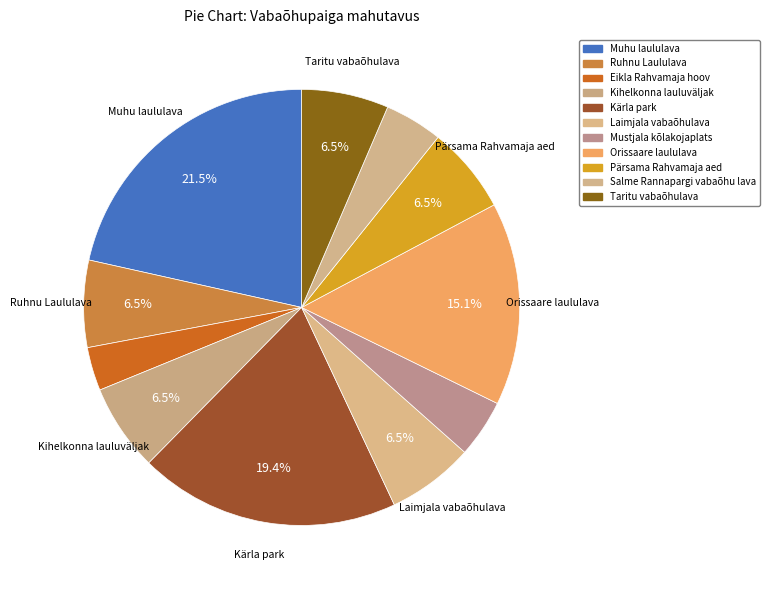

True or false: Laimjala vabaõhulava accounts for 12% of the total.

False